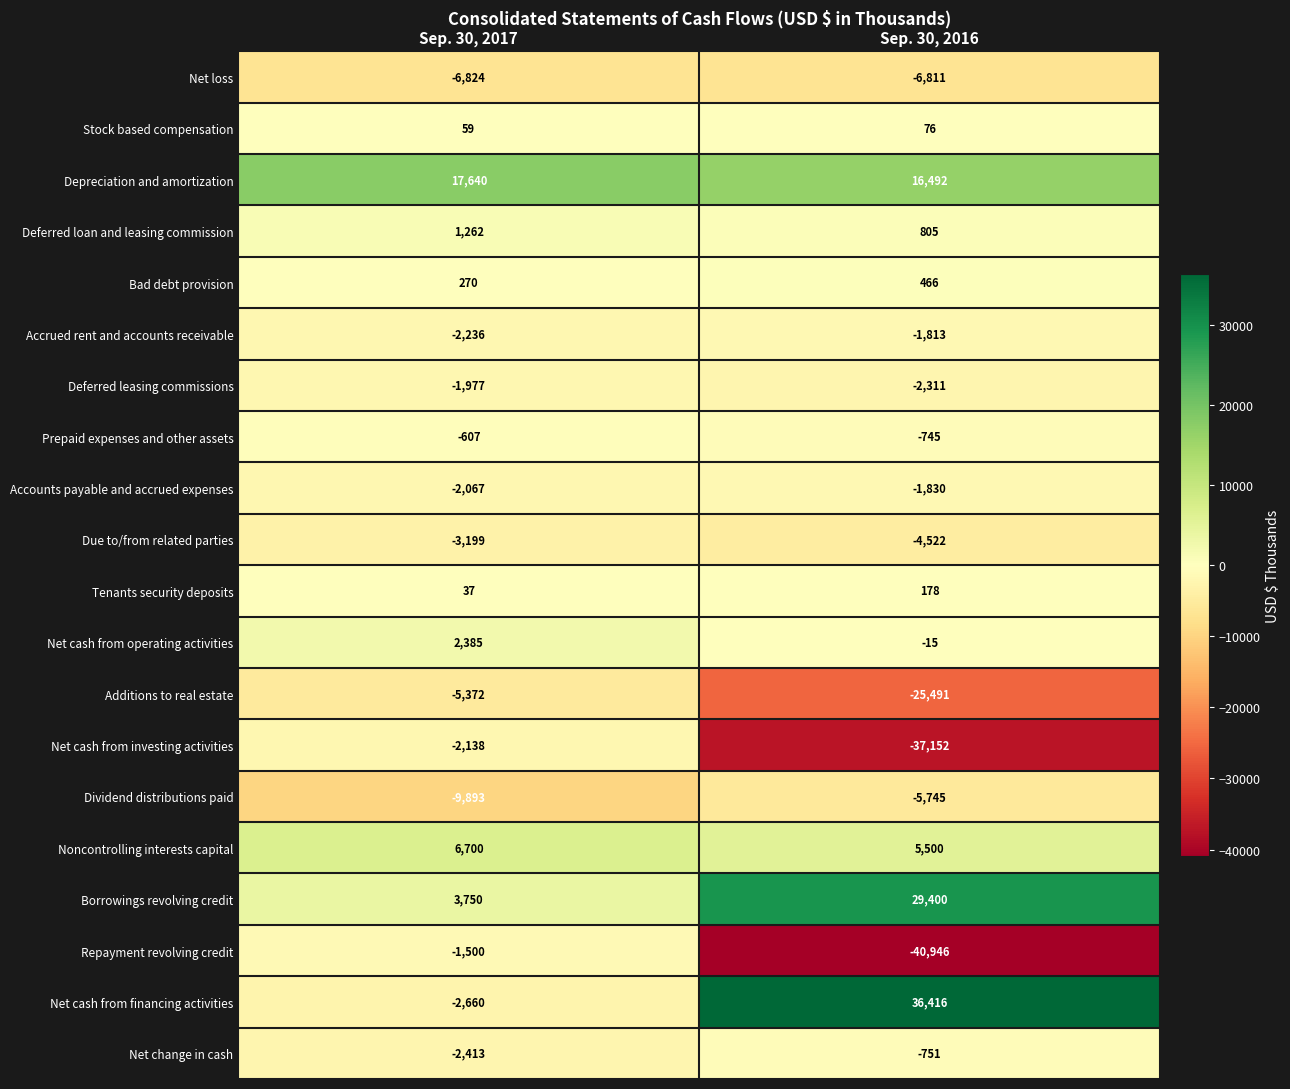

Count the number of categories in the chart.

2